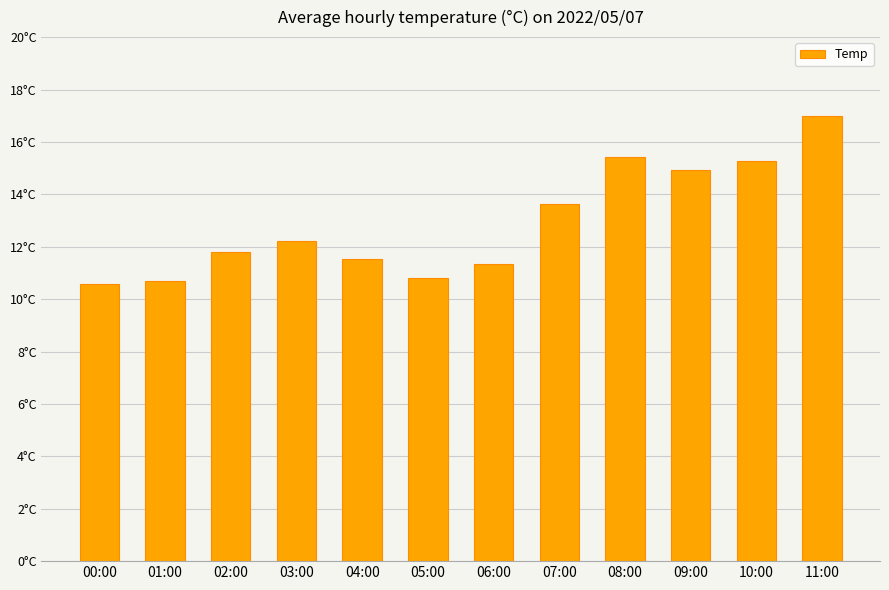

Is it true that the value at 00:00 is 17.5?

False